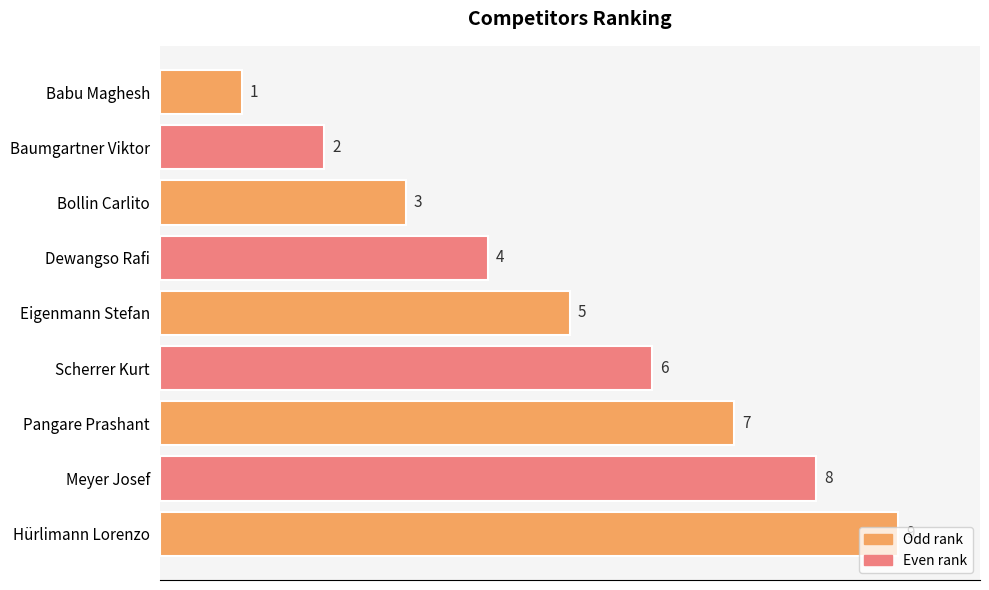

What is the label of the 4th bar from the top?

Dewangso Rafi